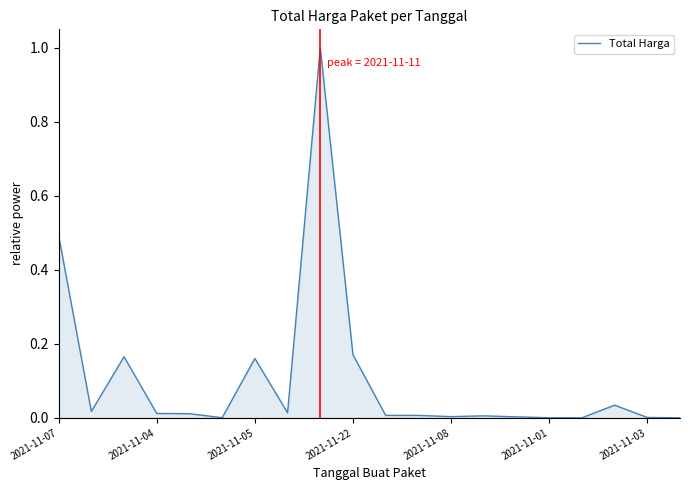

What is the maximum value shown in the chart?

1.0